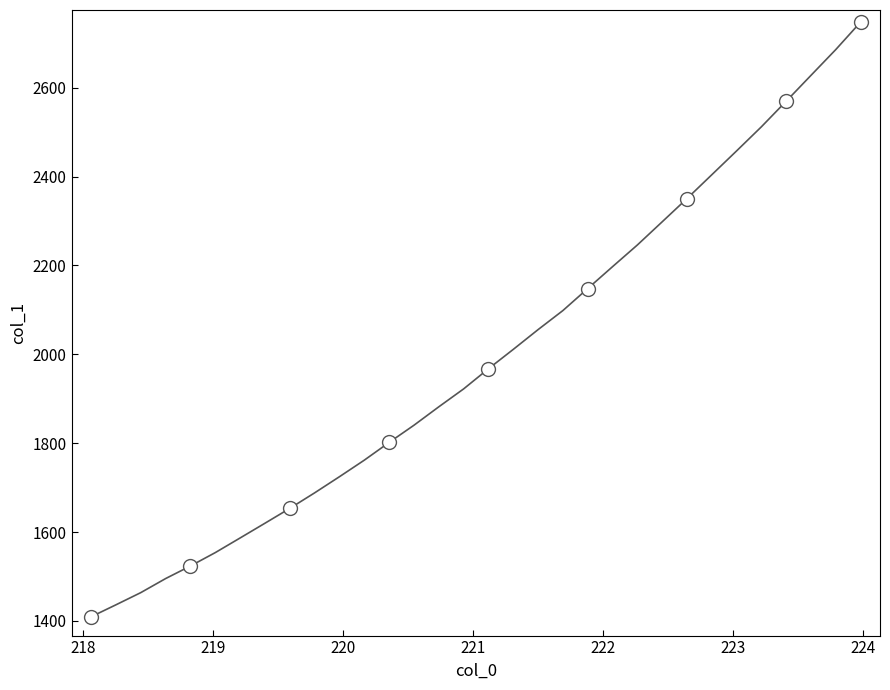

How many lines are shown in the chart?

1